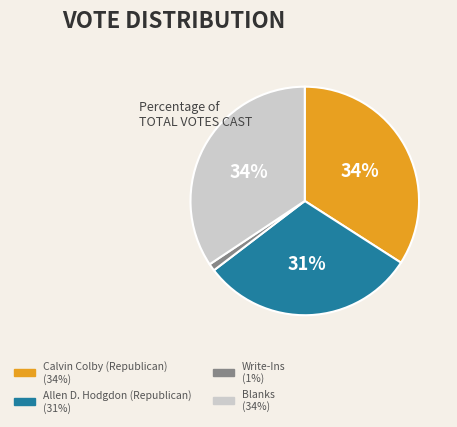

Is there a majority slice in this chart?

No